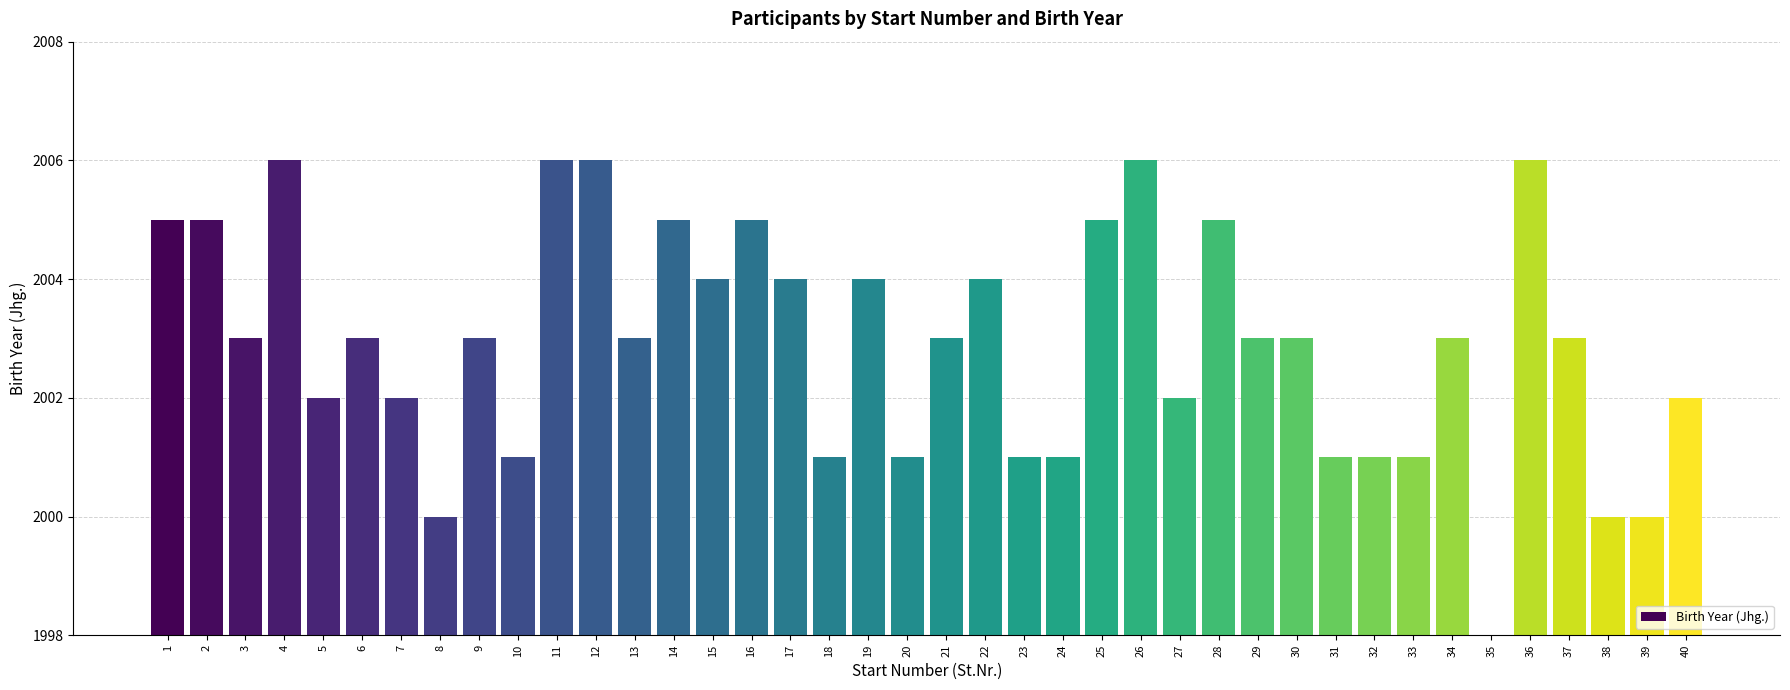

Count the number of data series in this chart.

1